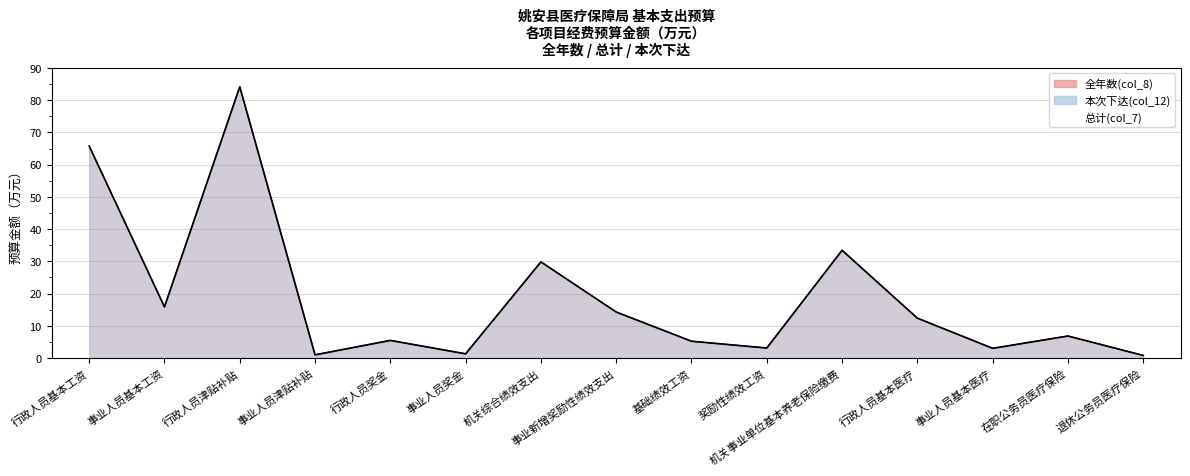

What position from the left is 行政人员基本工资?

1